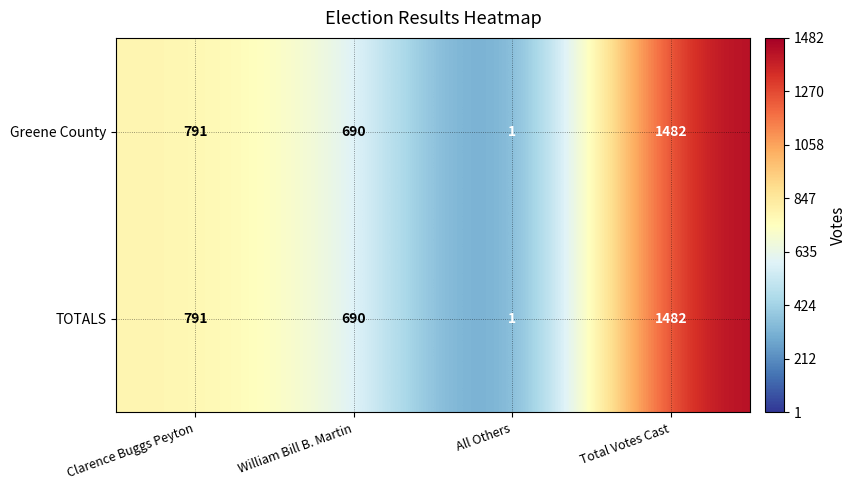

Reading right to left, transcribe all the data shown in this chart.

Greene County: 1482	1	690	791
TOTALS: 1482	1	690	791